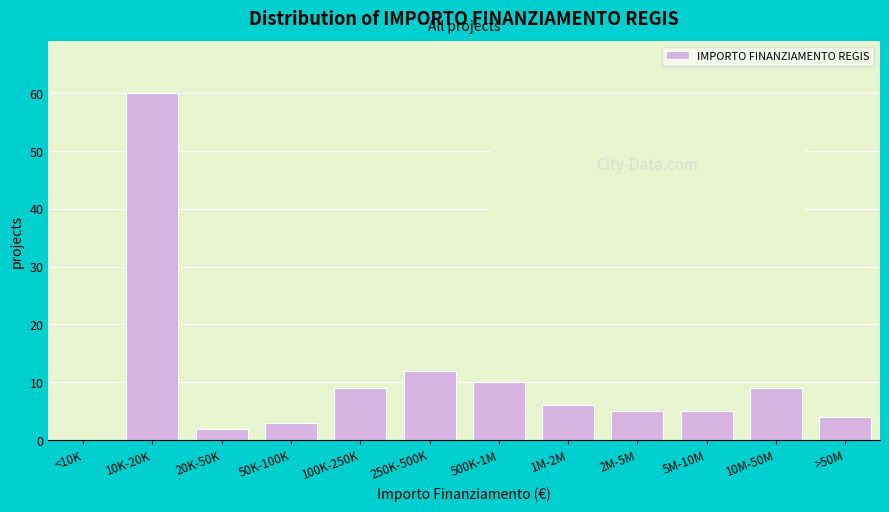

Reading right to left, what are all the values shown in this chart?

>50M=4	10M-50M=9	5M-10M=5	2M-5M=5	1M-2M=6	500K-1M=10	250K-500K=12	100K-250K=9	50K-100K=3	20K-50K=2	10K-20K=60	<10K=0